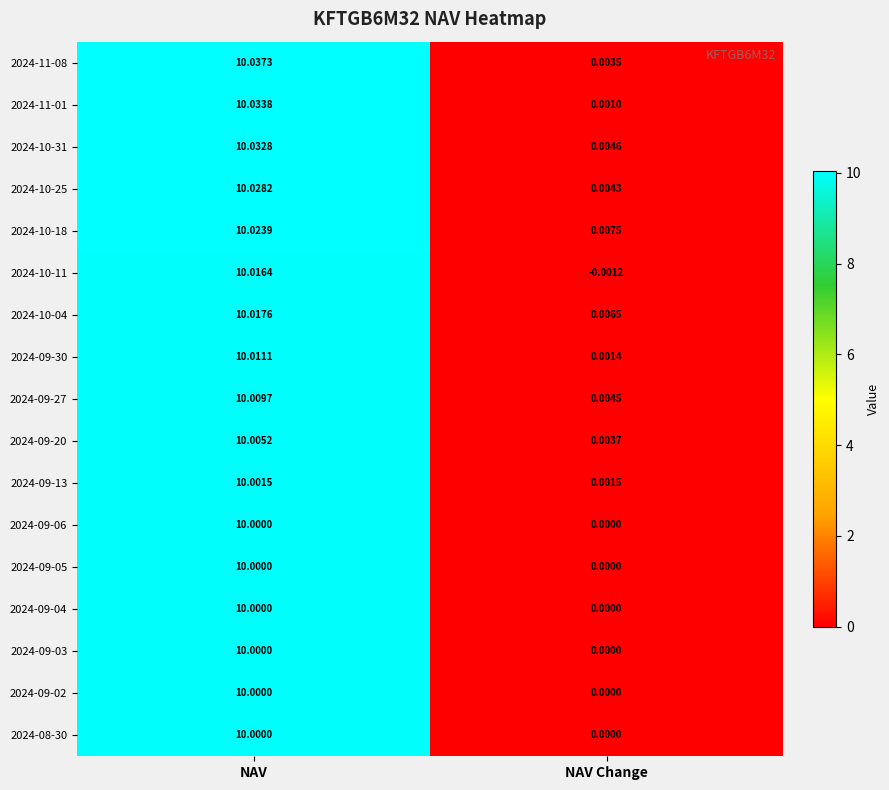

Is the value of 2024-10-04 at NAV greater than the value of 2024-10-18 at NAV?

No